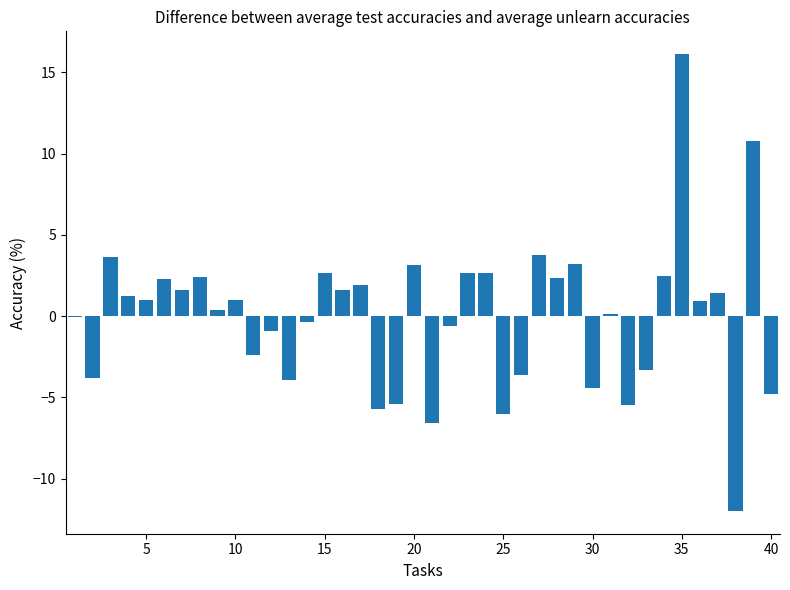

What is the greatest value displayed?

16.1